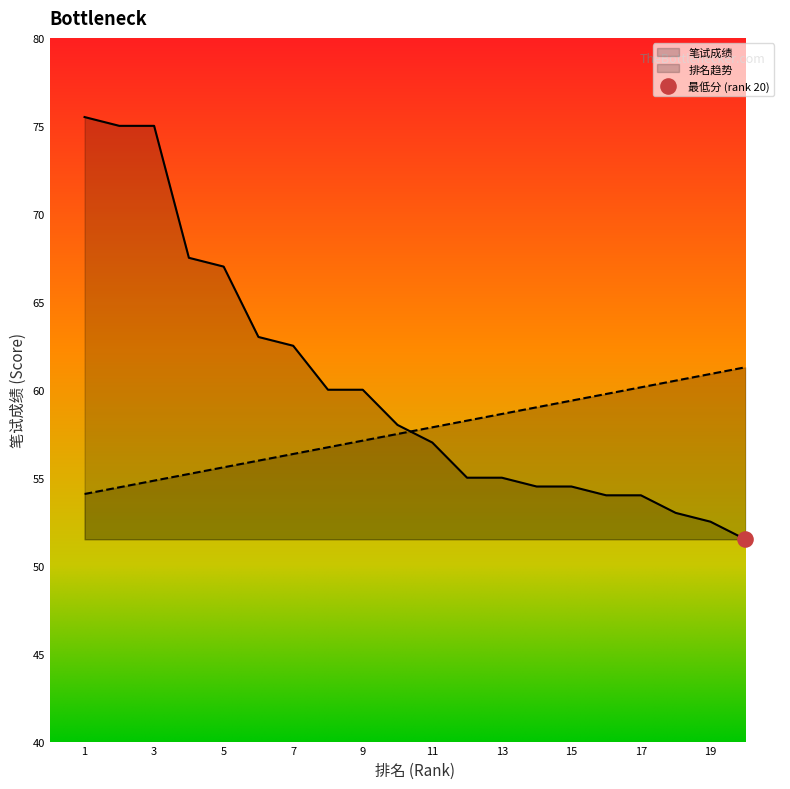

What is the total value across all series at 3?

129.8